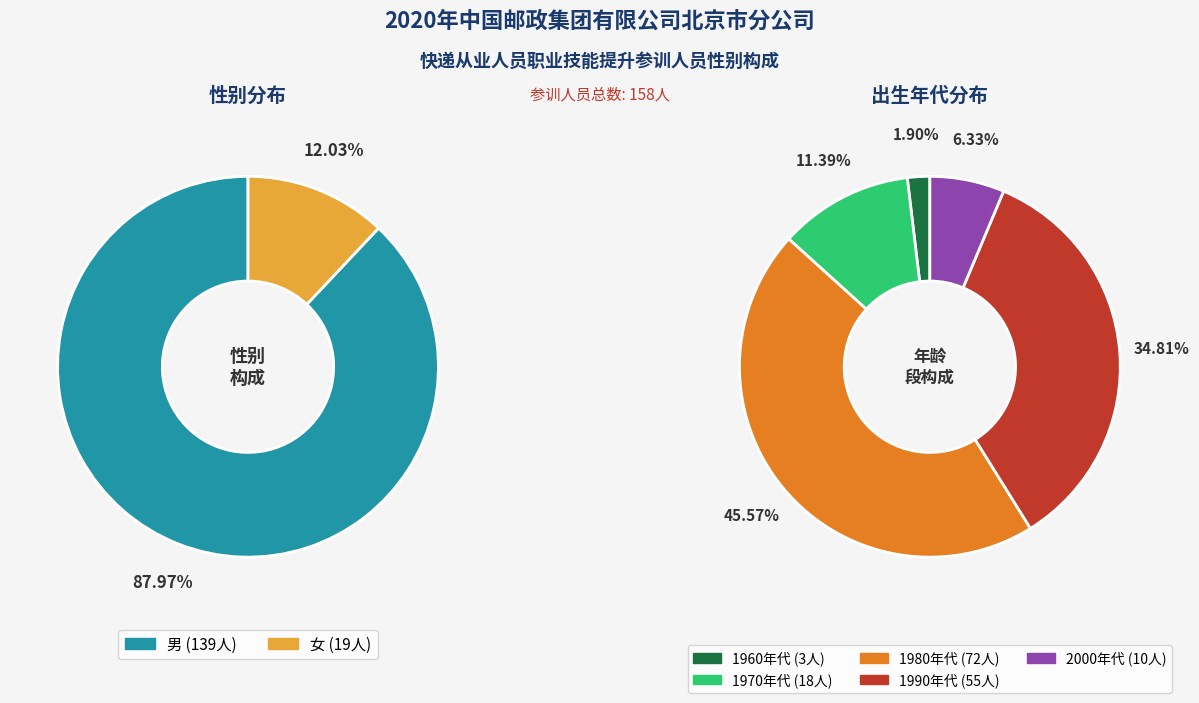

How many segments does this pie chart have?

2